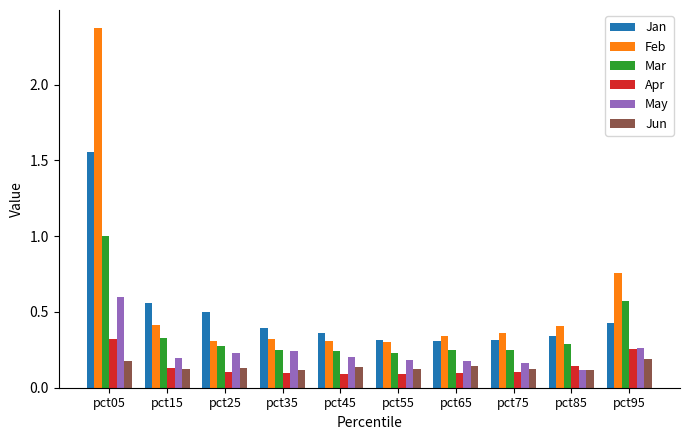

How many bars are there in total?

60